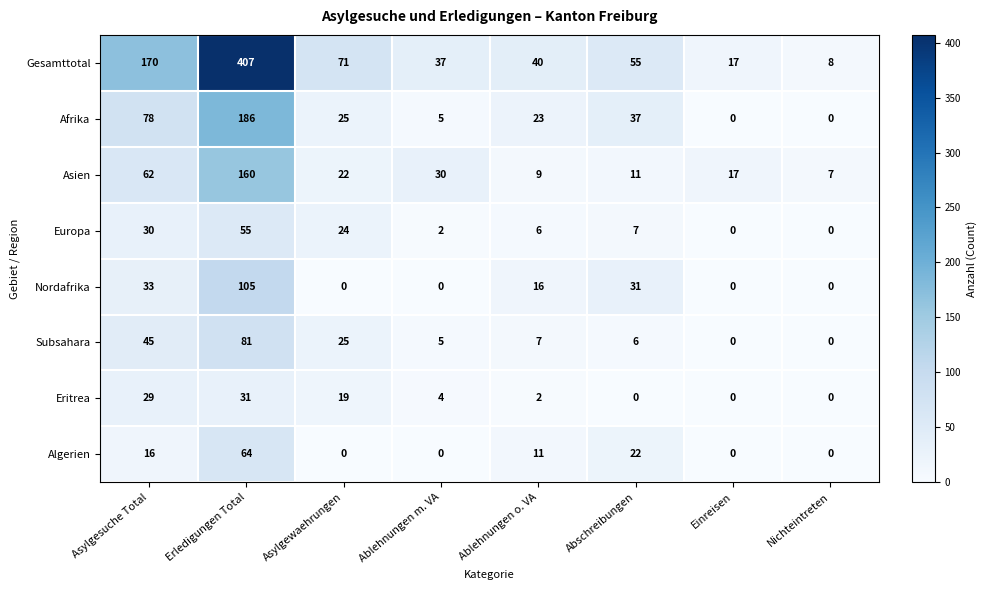

List the labels in order of Gesamttotal value, largest first.

Erledigungen Total, Asylgesuche Total, Asylgewaehrungen, Abschreibungen, Ablehnungen o. VA, Ablehnungen m. VA, Einreisen, Nichteintreten